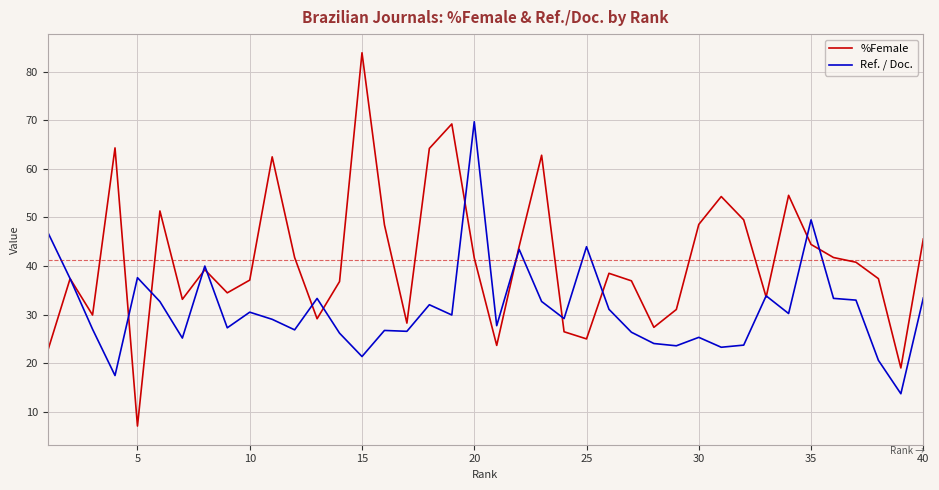

Which series has the largest total across all categories?

%Female